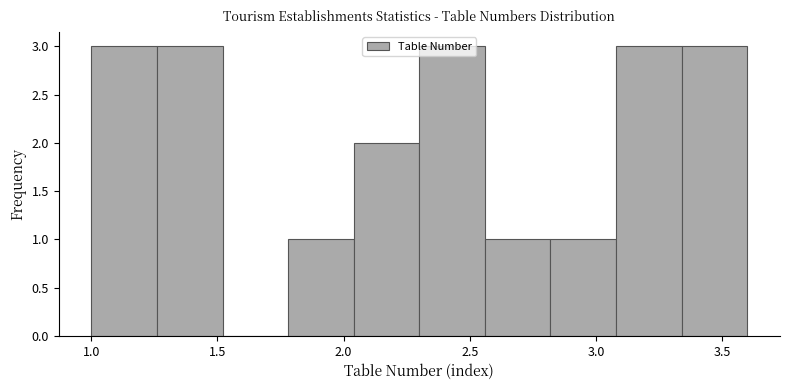

Reading left to right, list every bar in this chart as the range it spans on the x-axis followed by its height. Neither the bar edges nor the heights are printed on the chart, so give them approximately, as read against the axes.

1.00 to 1.26: 3
1.26 to 1.52: 3
1.52 to 1.78: 0
1.78 to 2.04: 1
2.04 to 2.30: 2
2.30 to 2.56: 3
2.56 to 2.82: 1
2.82 to 3.08: 1
3.08 to 3.34: 3
3.34 to 3.60: 3